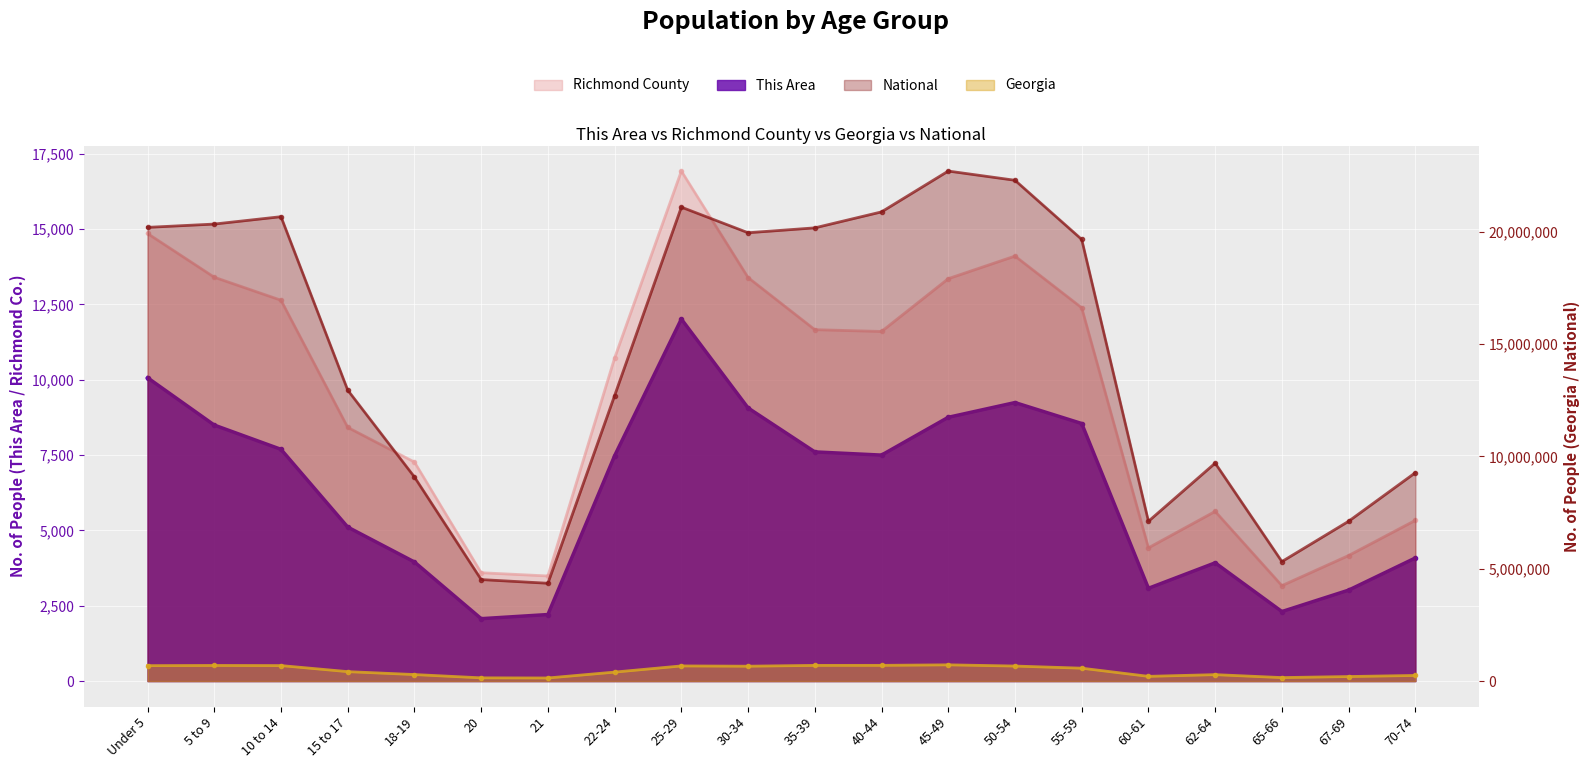

True or false: Georgia has a value of 45539 at 65-66.

False